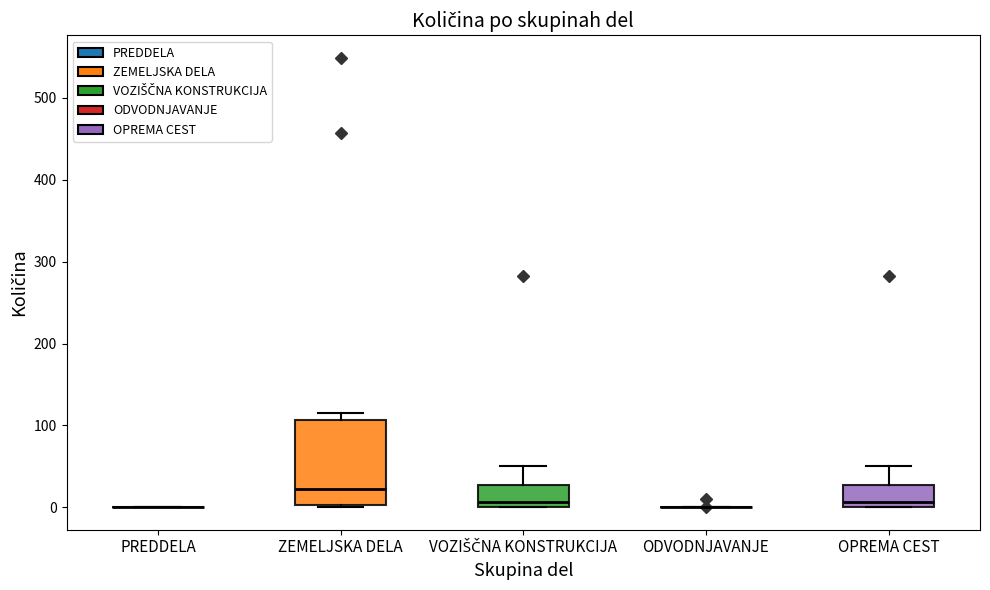

Comparing the boxes themselves (not the whiskers), which one is the tallest?

ZEMELJSKA DELA